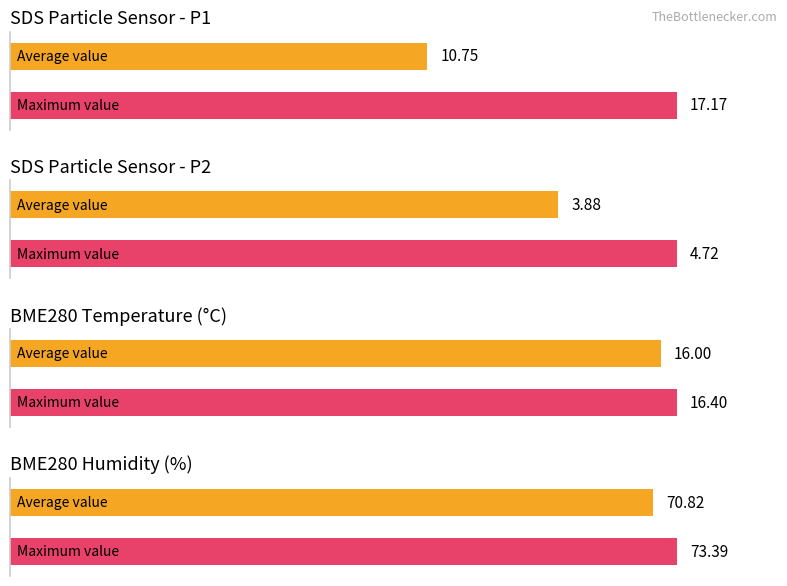

List the series in order of their overall mean, lowest first.

Average utilization, Maximum utilization